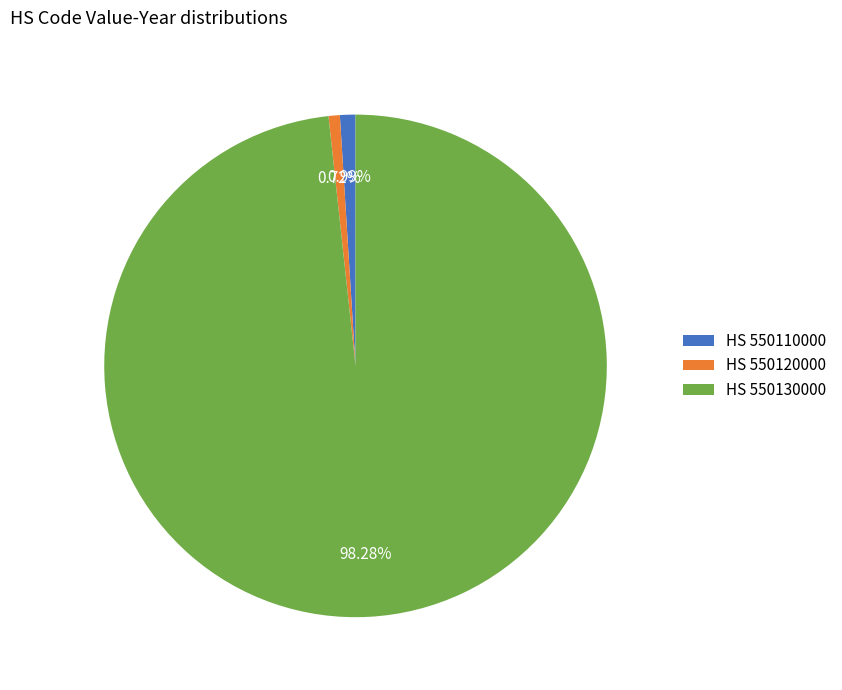

Which has a higher value, HS 550130000 or HS 550110000?

HS 550130000